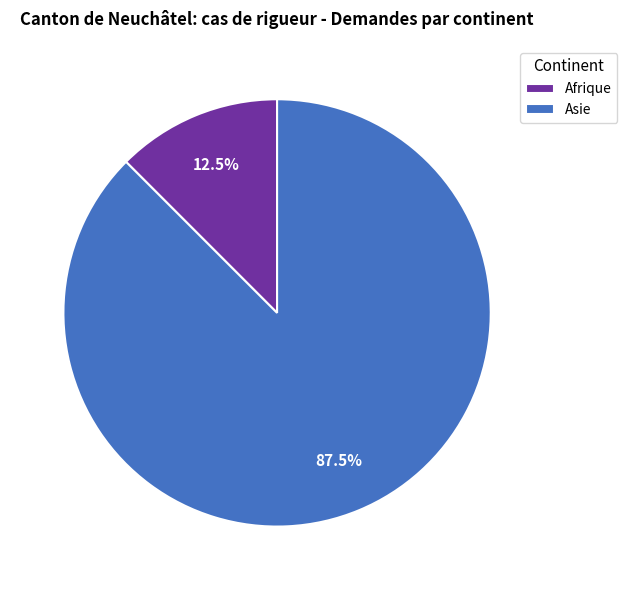

What is the smallest slice in the pie chart?

Afrique